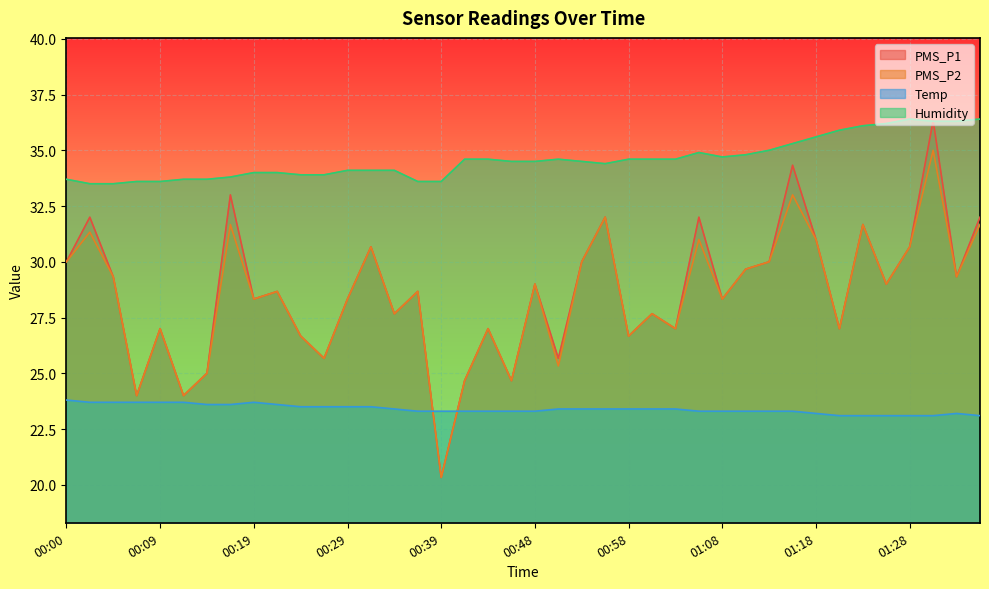

What are all the series names shown in the legend?

PMS_P1, PMS_P2, Temp, Humidity